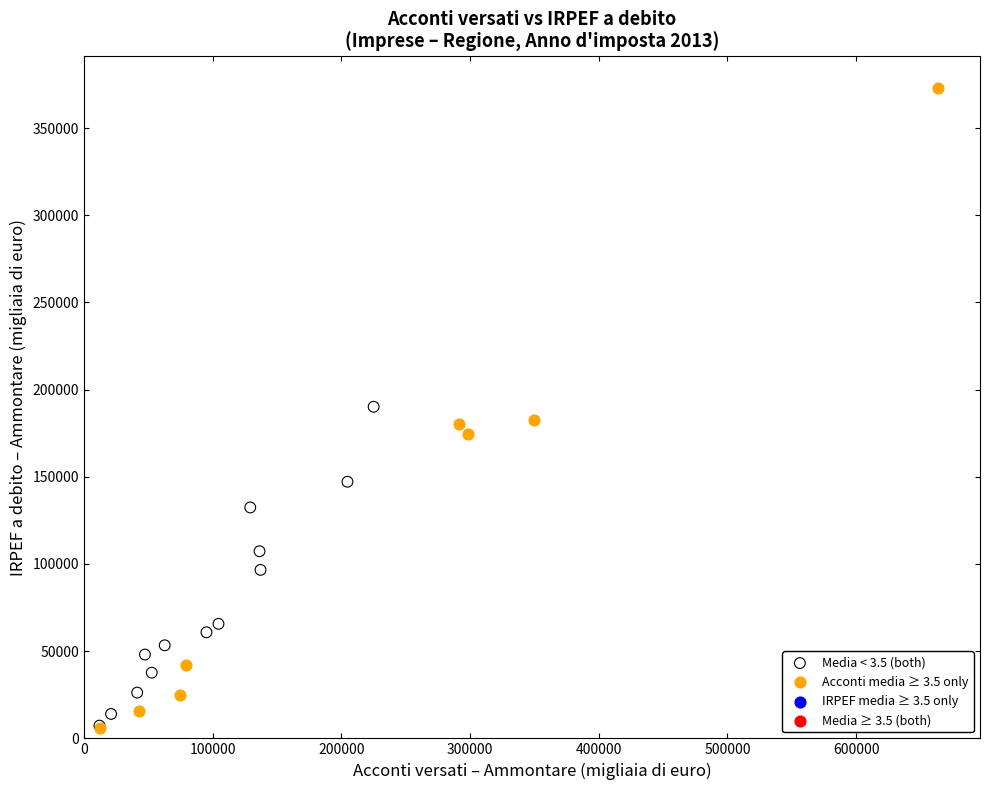

Which series has the largest Y range (max minus min)?

Acconti media ≥ 3.5 only